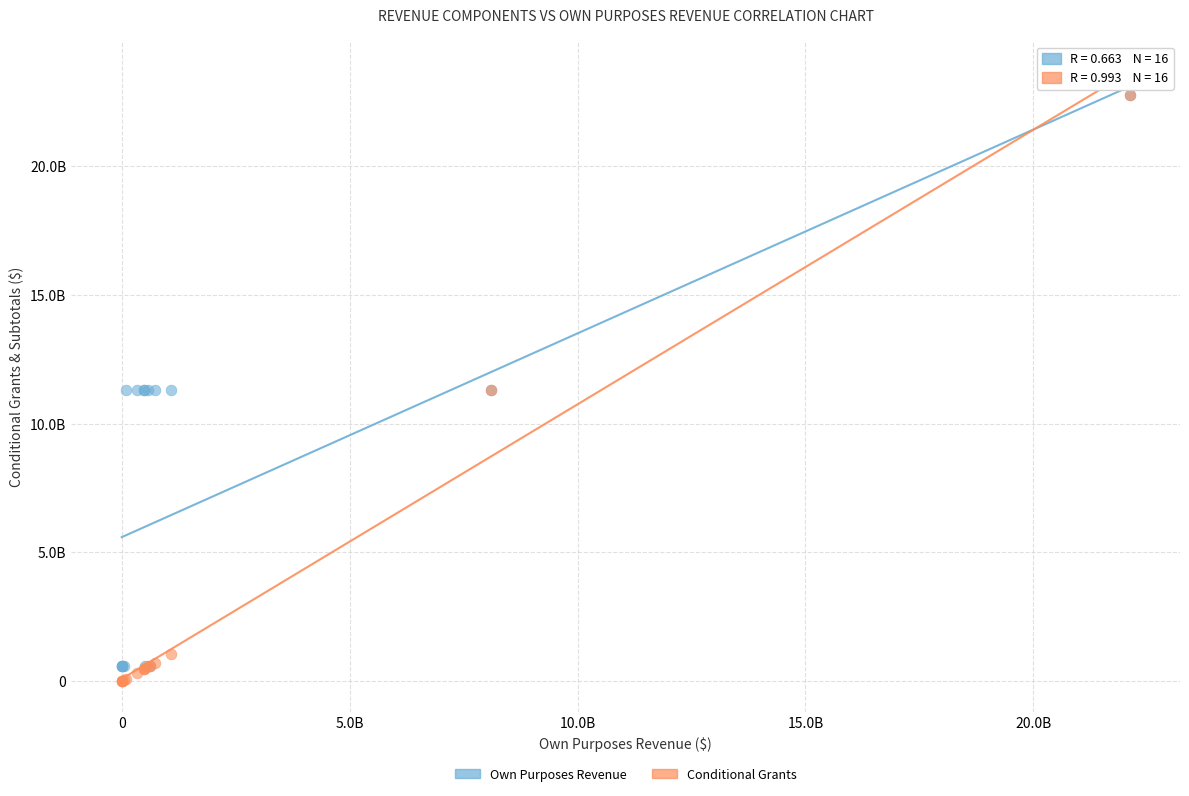

Which series has the largest Y range (max minus min)?

Conditional Grants